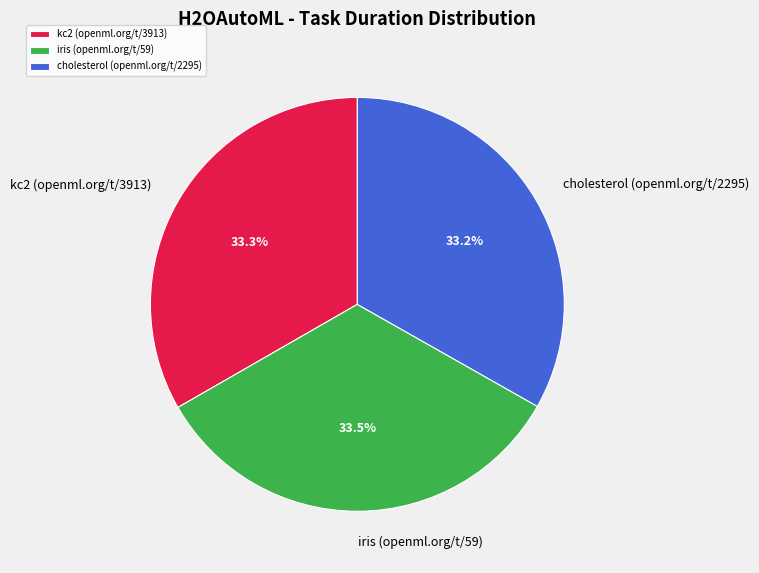

Do iris (openml.org/t/59) and cholesterol (openml.org/t/2295) together represent more than half of the pie?

Yes